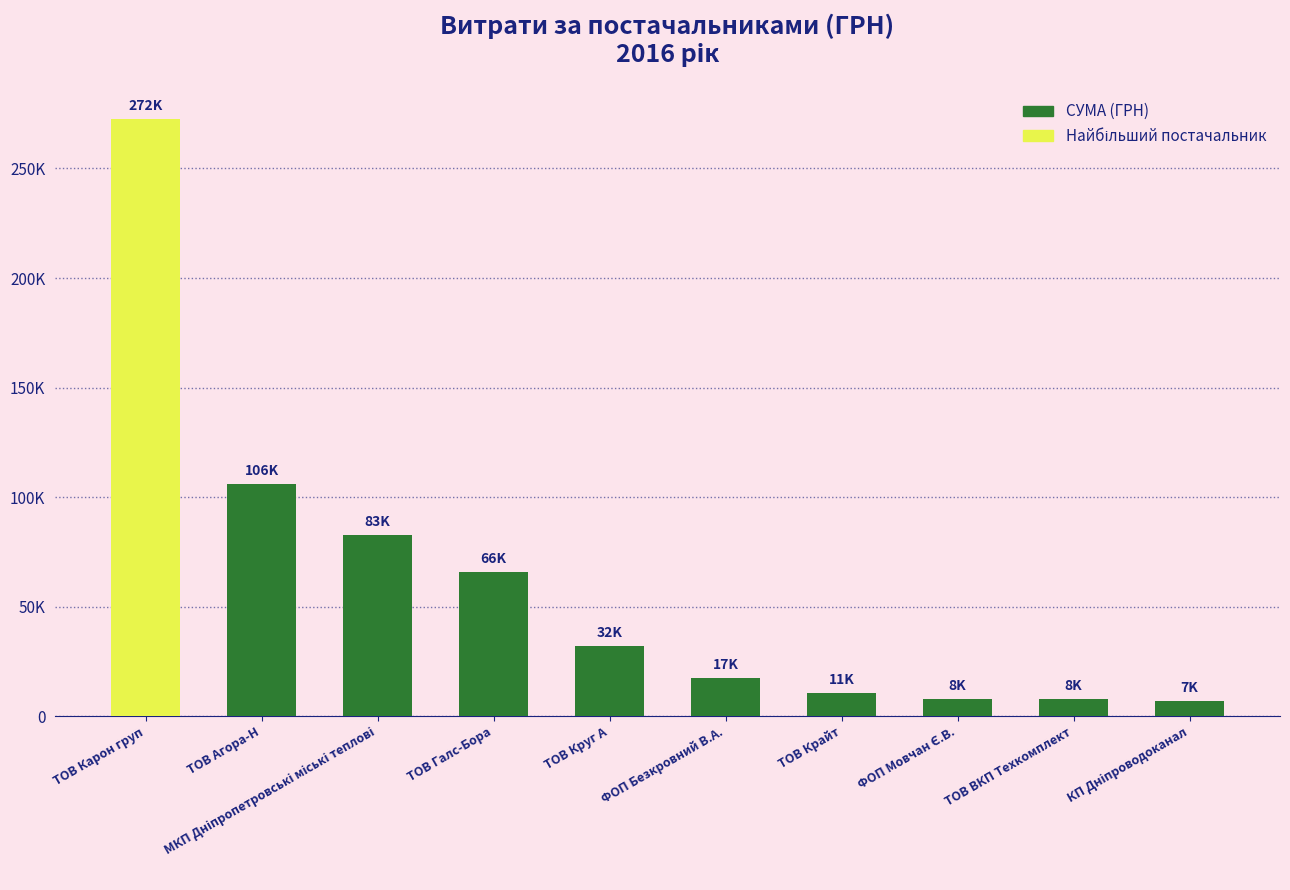

Reading right to left, what are all the values shown in this chart?

7013.1	7730.8	7889.8	10587.5	17230.2	31844.2	65790.6	82834.0	106147.3	272422.2